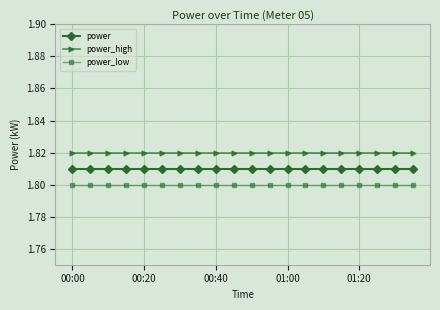

List the series in order of their overall mean, lowest first.

power_low, power, power_high